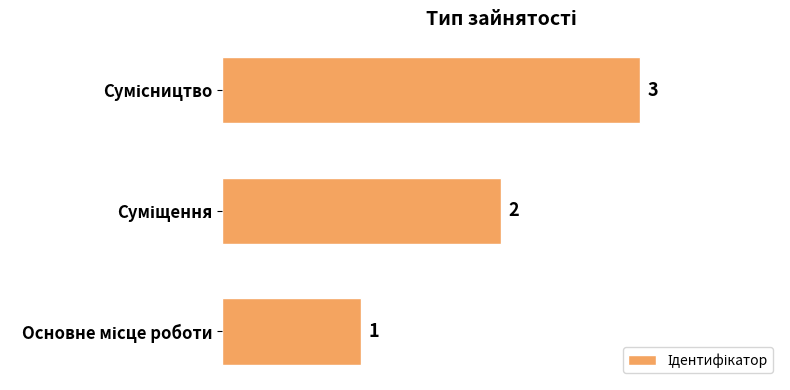

How many values are between 1 and 3?

3